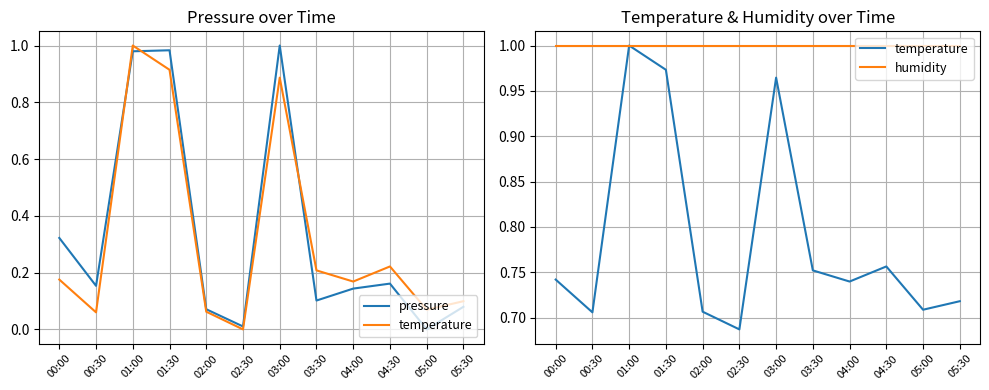

What value does the temperature series have at 00:00?

0.7